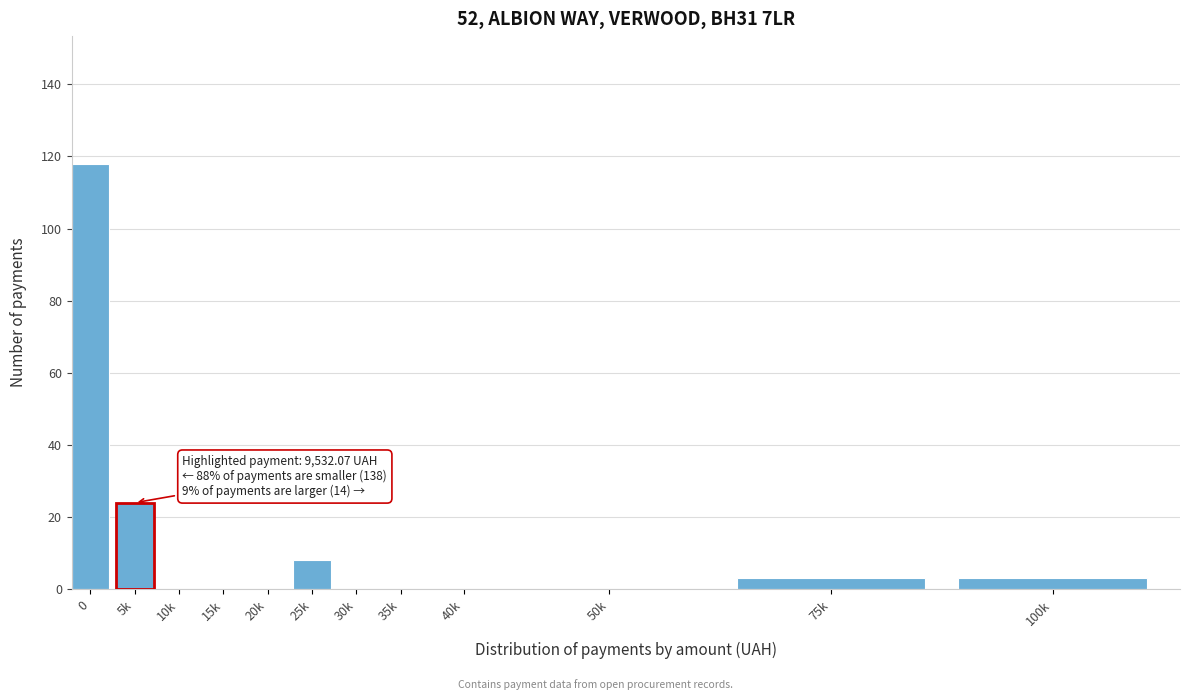

Reading left to right, list all the values displayed in this chart.

0=118	5k=24	10k=0	15k=0	20k=0	25k=8	30k=0	35k=0	40k=0	50k=0	75k=3	100k=3